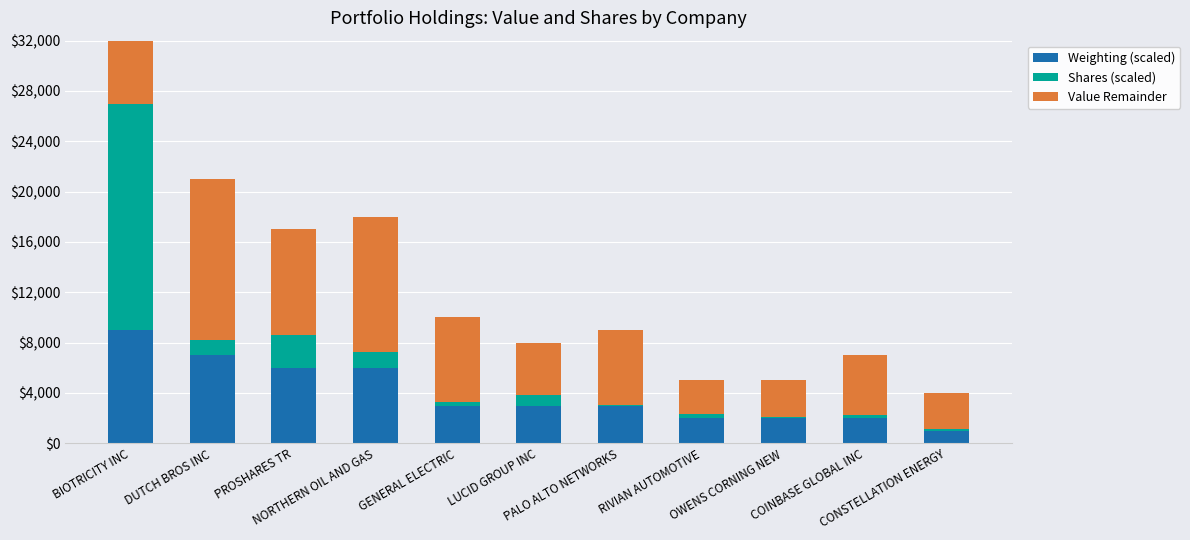

What is the difference between the highest and lowest values at DUTCH BROS INC?

11566.4